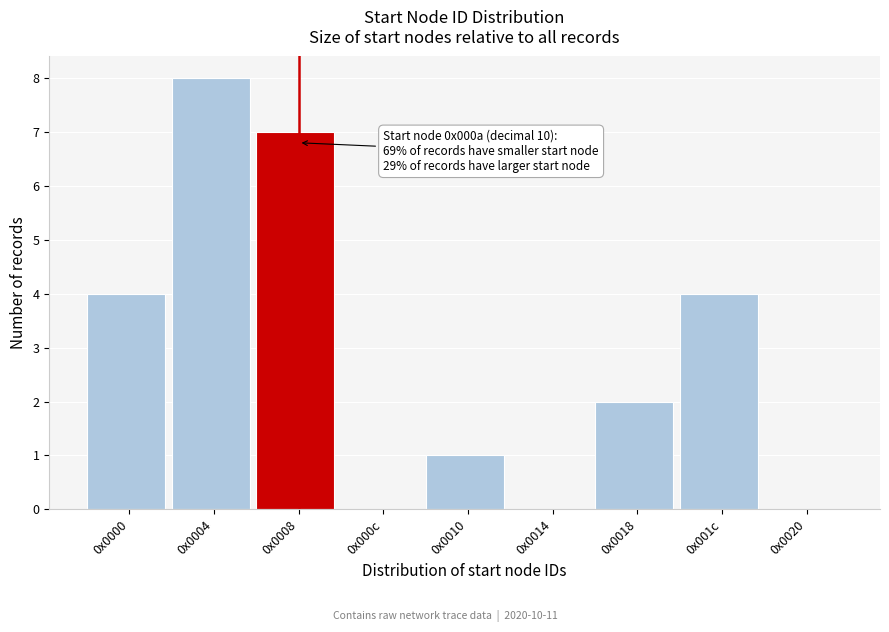

Reading left to right, transcribe all the data shown in this chart.

0x0000=4	0x0004=8	0x0008=7	0x000c=0	0x0010=1	0x0014=0	0x0018=2	0x001c=4	0x0020=0